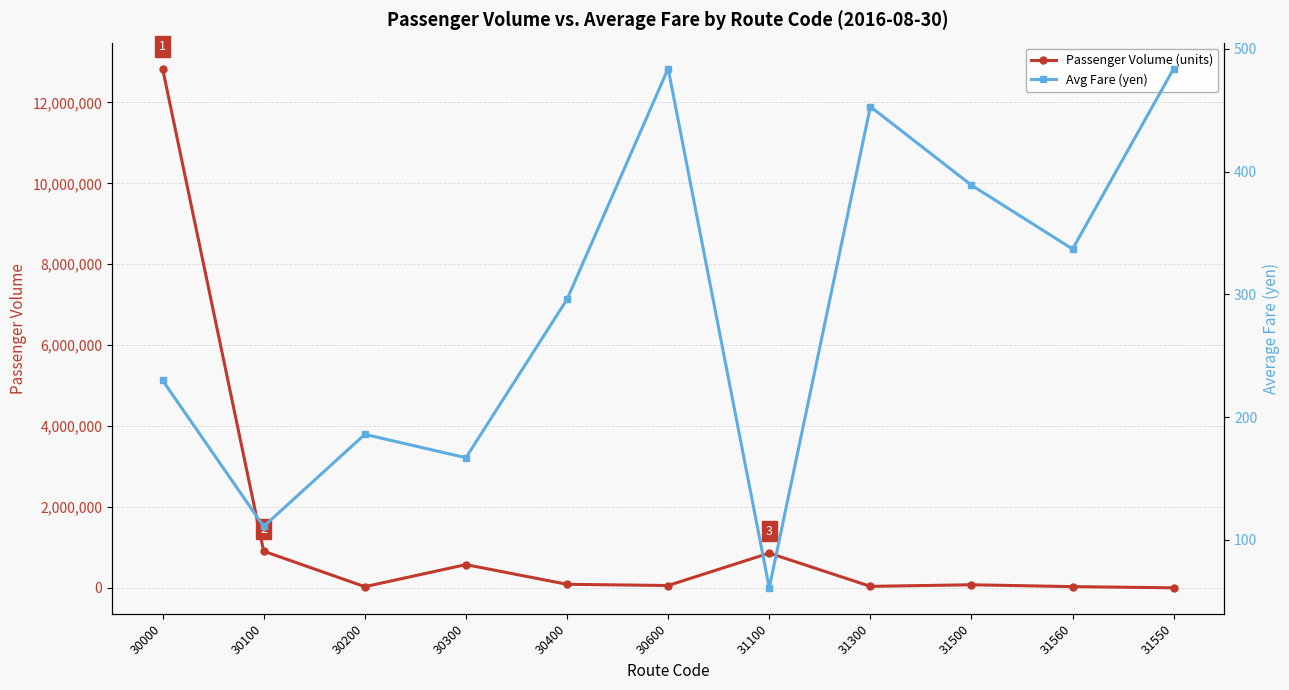

What is the sum of the Passenger Volume (units) values at 30200 and 30300?

605578